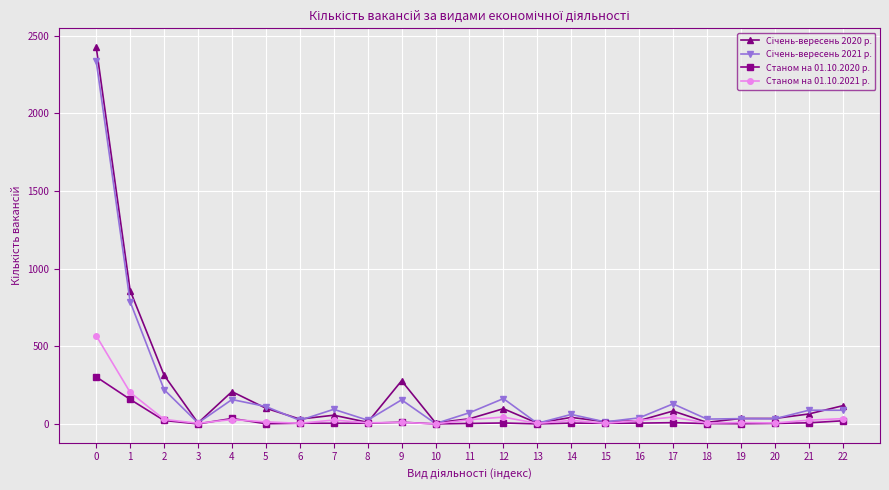

What is the total value across all series at 21?

183